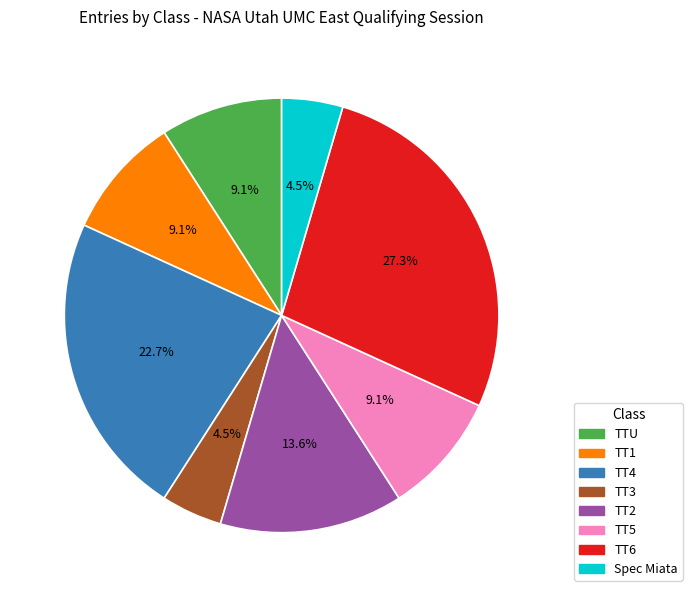

Is TT6 the majority of the pie?

No